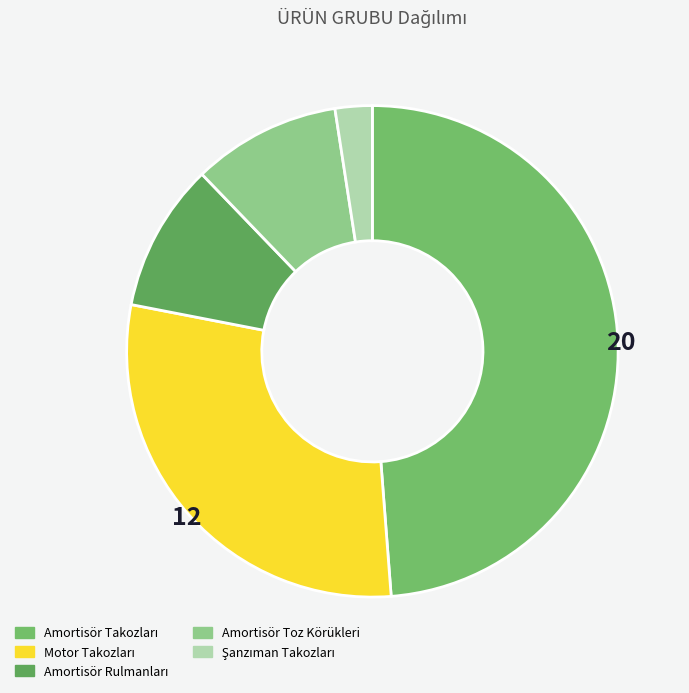

Count the number of slices in the pie.

5